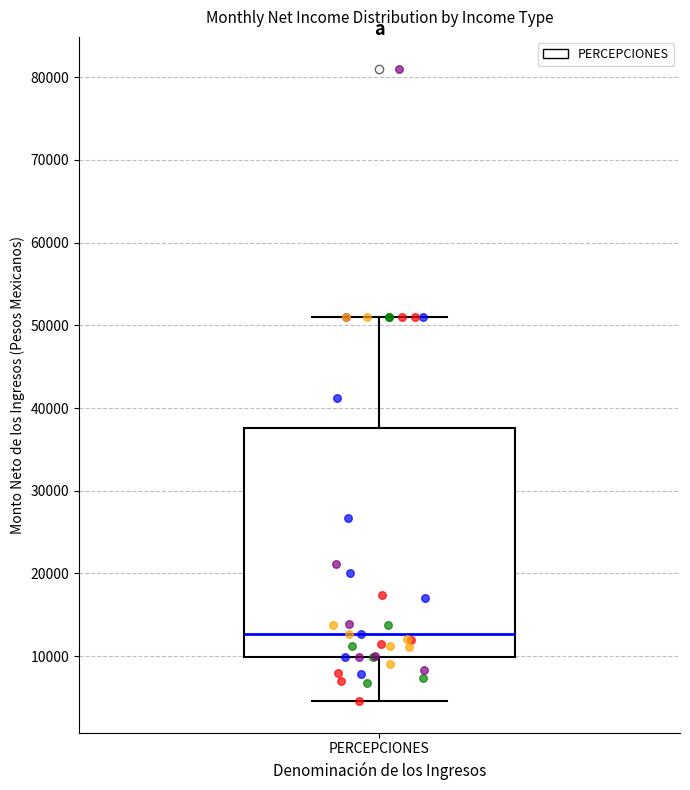

Where does the lower whisker of the box for PERCEPCIONES end on the y-axis? The values are not printed on the chart, so give them approximately, as read against the axis.

5000